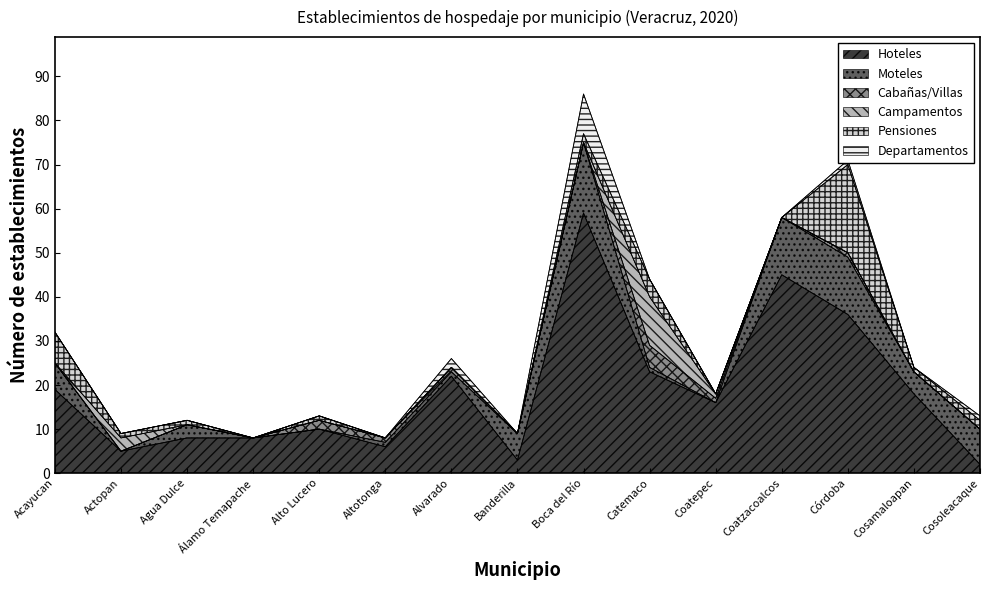

At how many categories does at least one series exceed 46?

1